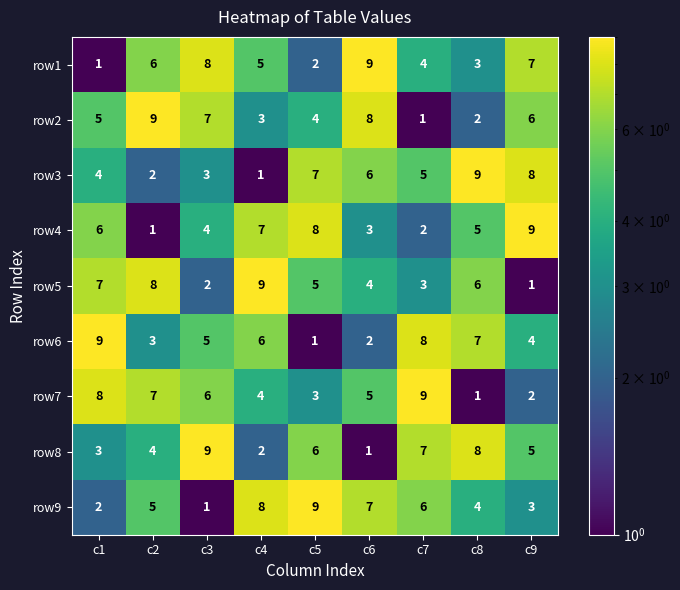

Between c4 and c5, which series saw the biggest shift?

row3